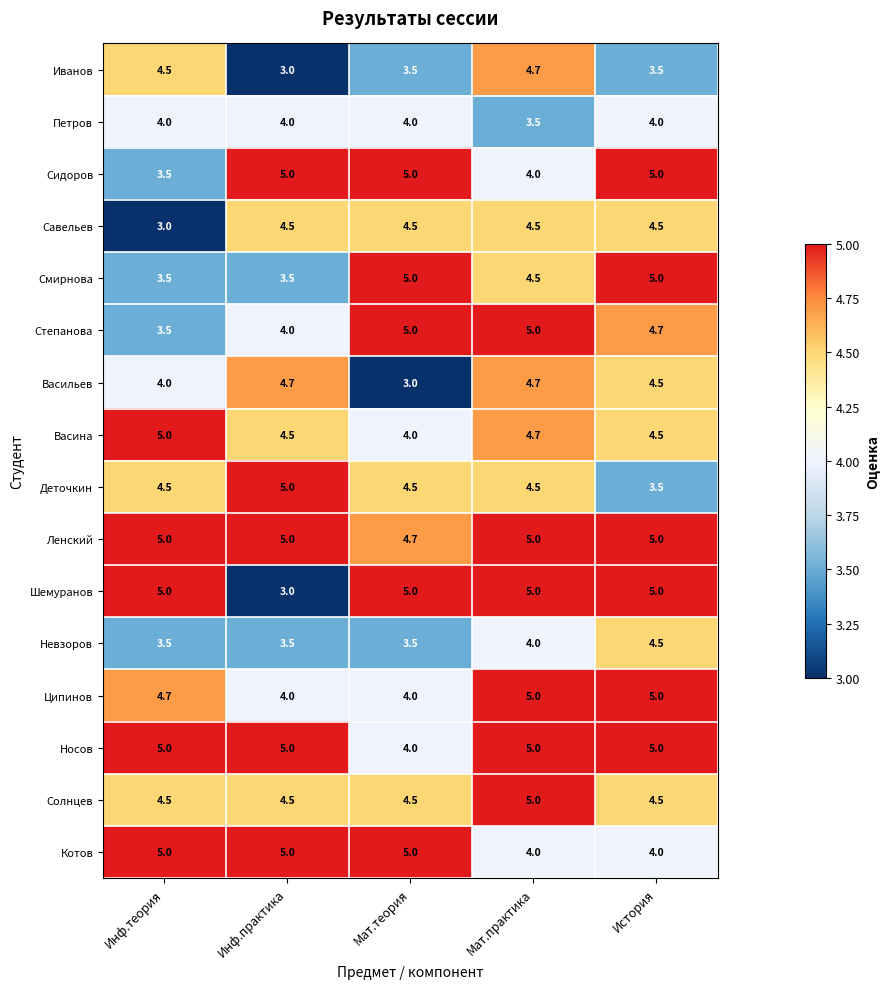

What is the sum of all Васильев values?

20.9